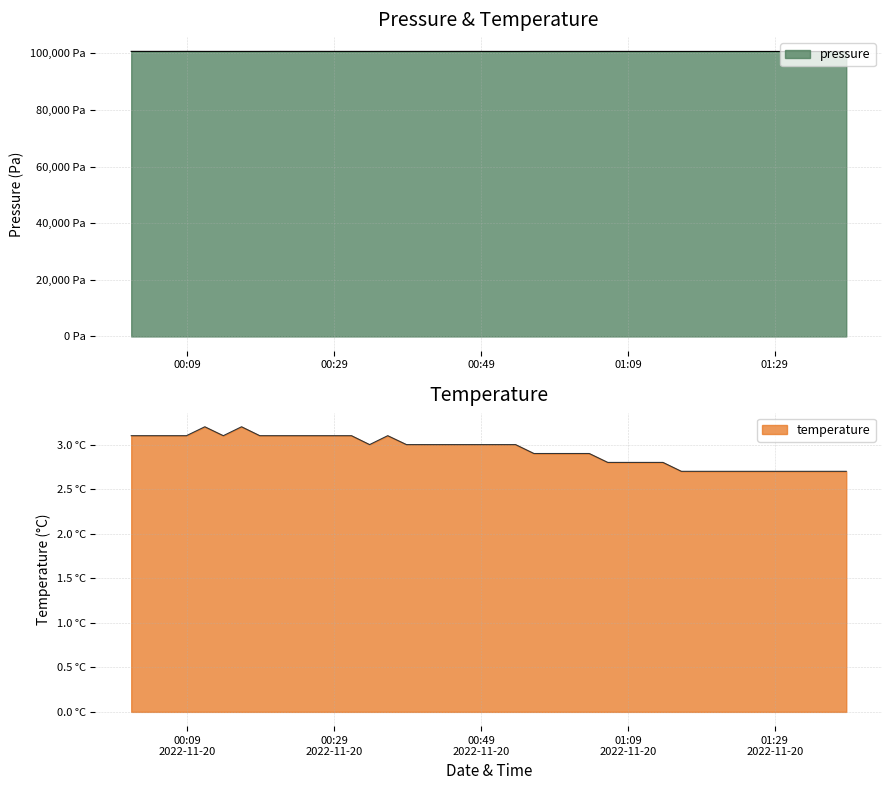

True or false: pressure and temperature cross at least once.

False